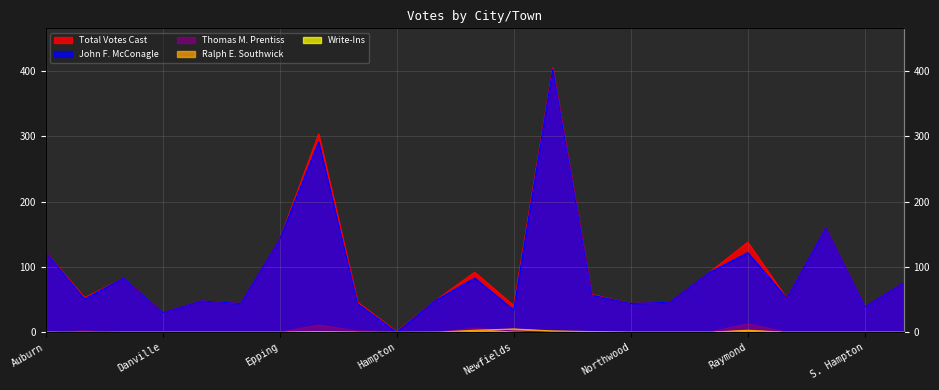

True or false: Ralph E. Southwick and Total Votes Cast cross at least once.

False